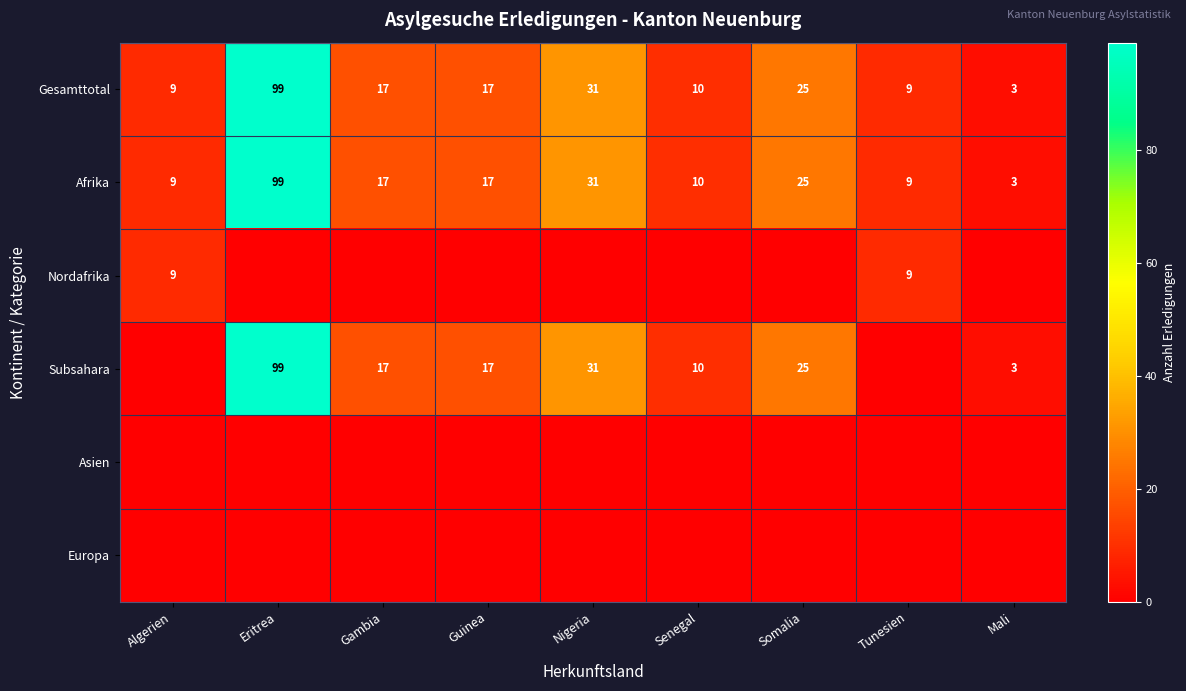

Read the Afrika value at Algerien, to the nearest 5.

10